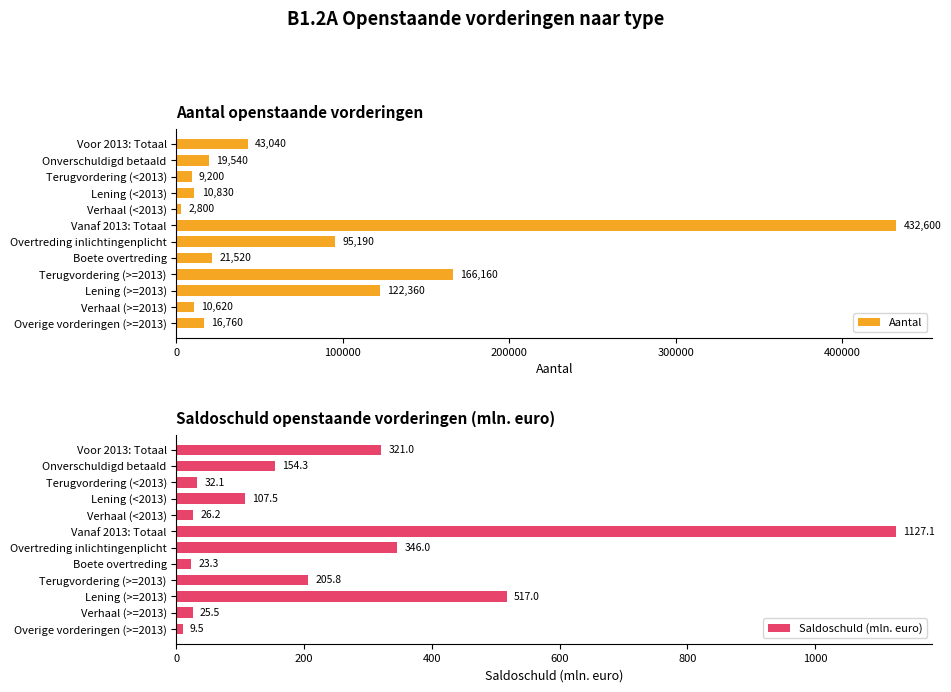

Read the Aantal value at Lening (>=2013).

122360